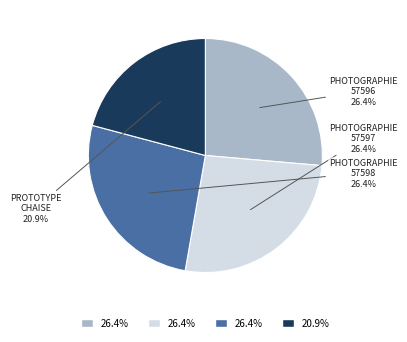

Is there any slice that represents more than half of the pie?

No